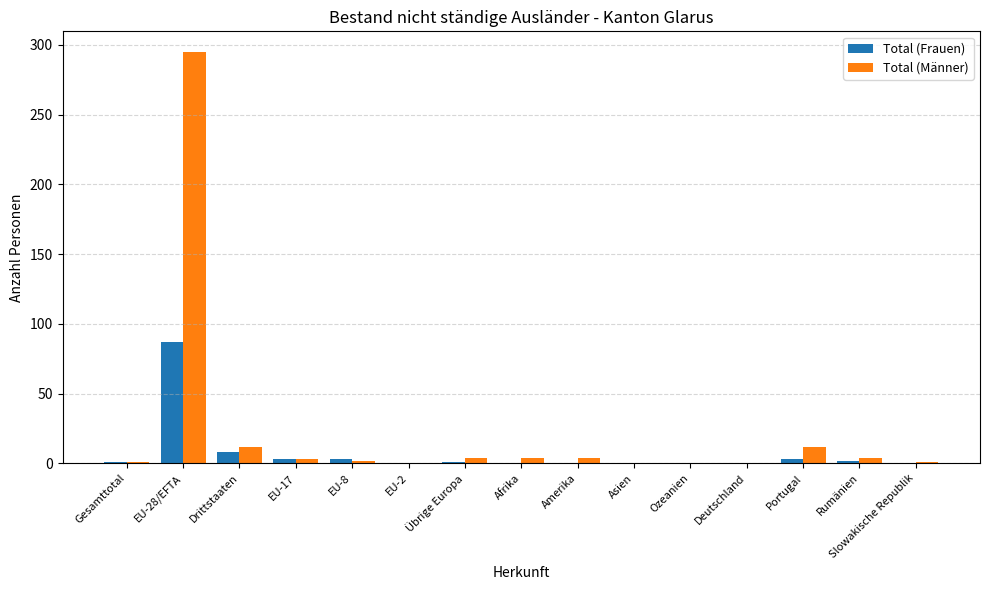

What is the sum of all Total (Frauen) values?

108